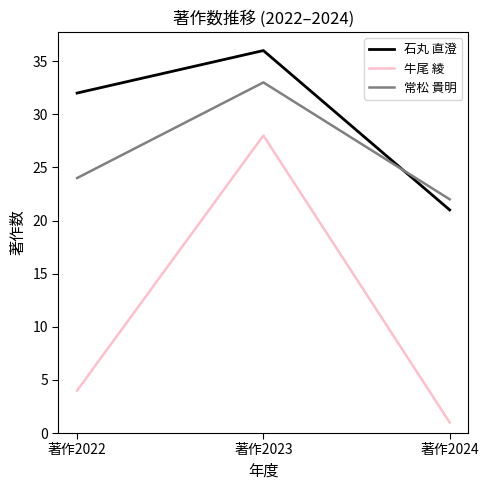

What is the sum of all 牛尾 綾 values?

33